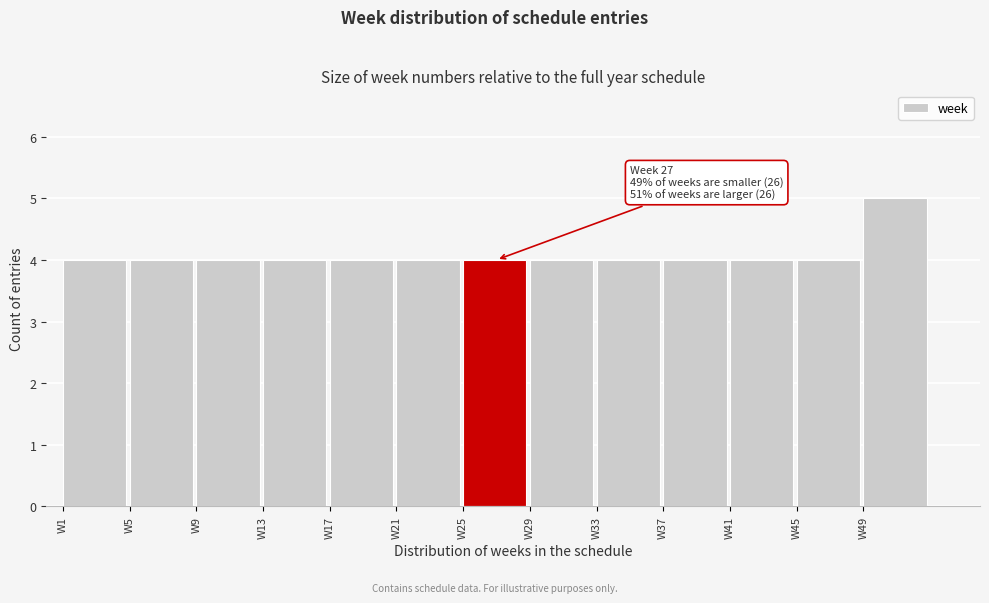

Over which range of the x-axis is the bar tallest?

49 to 53